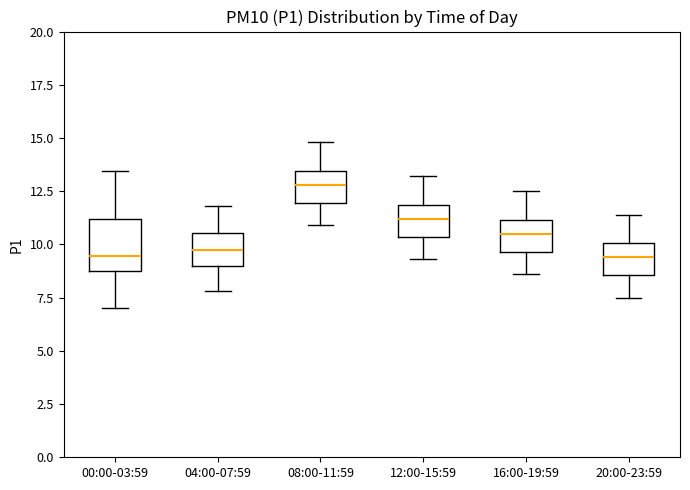

Reading left to right, read every box against the y-axis: the position of its median line, the range the box covers, and the ends of its whiskers. The values are not printed on the chart, so give them approximately, as read against the axis.

00:00-03:59: median 9.5, box 9.0 to 11.0, whiskers 7.0 to 13.5
04:00-07:59: median 10.0, box 9.0 to 10.5, whiskers 8.0 to 12.0
08:00-11:59: median 13.0, box 12.0 to 13.5, whiskers 11.0 to 15.0
12:00-15:59: median 11.0, box 10.5 to 12.0, whiskers 9.5 to 13.0
16:00-19:59: median 10.5, box 9.5 to 11.0, whiskers 8.5 to 12.5
20:00-23:59: median 9.5, box 8.5 to 10.0, whiskers 7.5 to 11.5